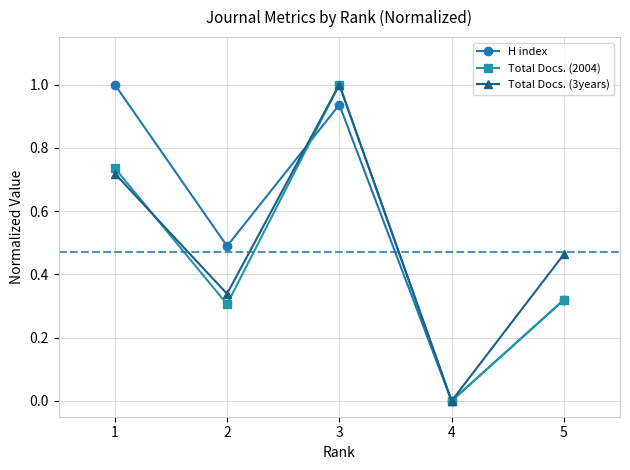

What is the total value across all series at 3?

2.9